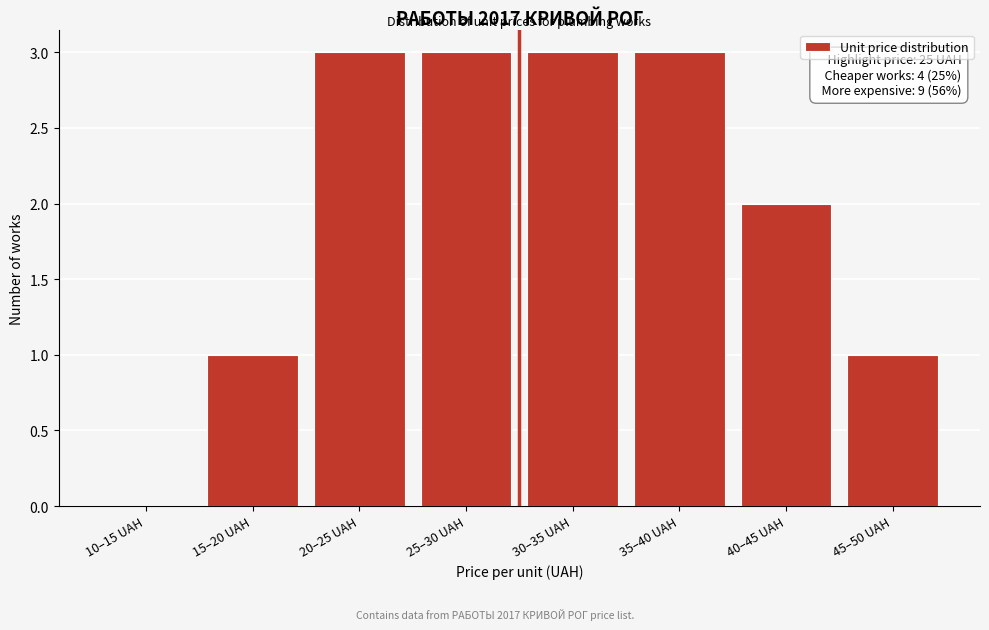

Reading left to right, list all the values displayed in this chart.

10–15 UAH=0	15–20 UAH=1	20–25 UAH=3	25–30 UAH=3	30–35 UAH=3	35–40 UAH=3	40–45 UAH=2	45–50 UAH=1